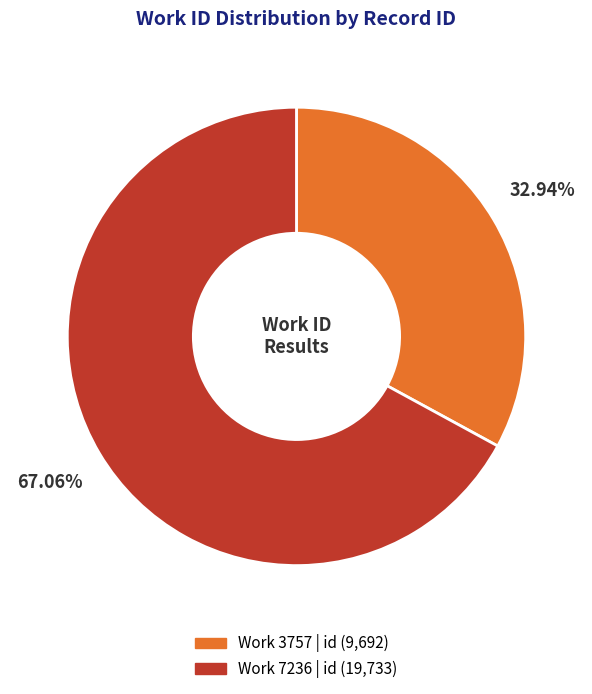

Is there a majority slice in this chart?

Yes